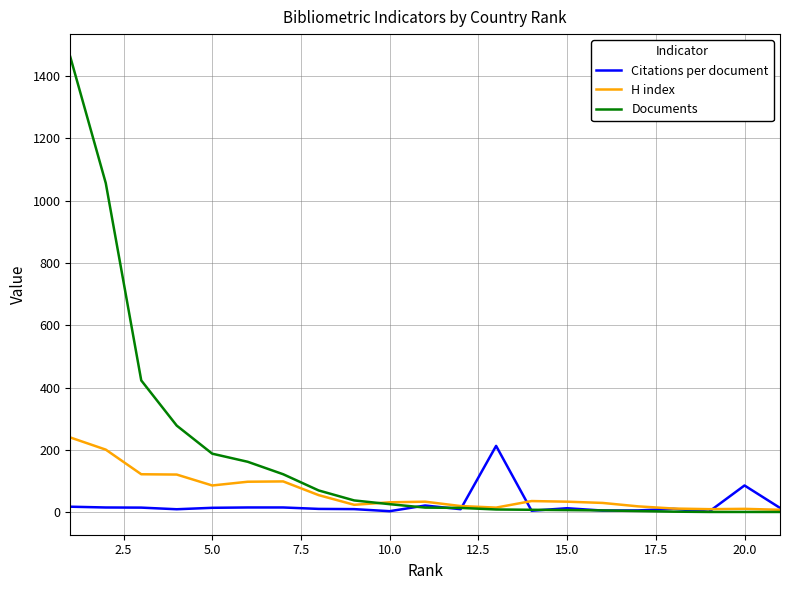

What is the greatest value displayed?

1461.0